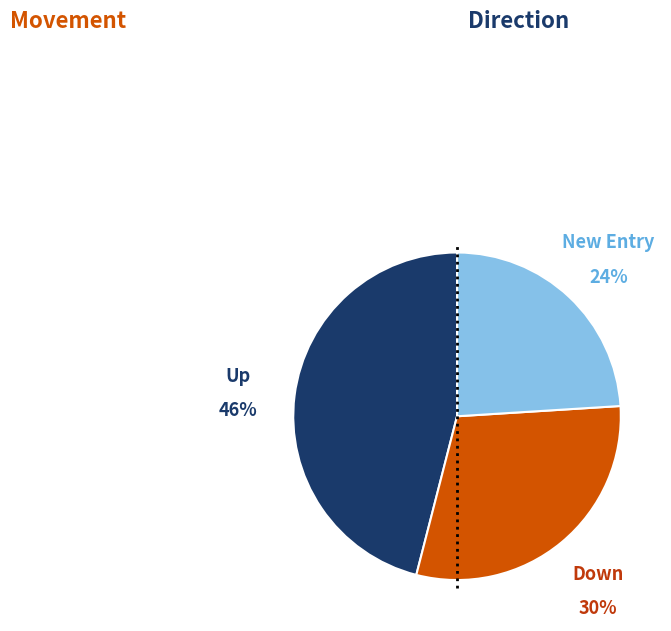

Is there a majority slice in this chart?

No